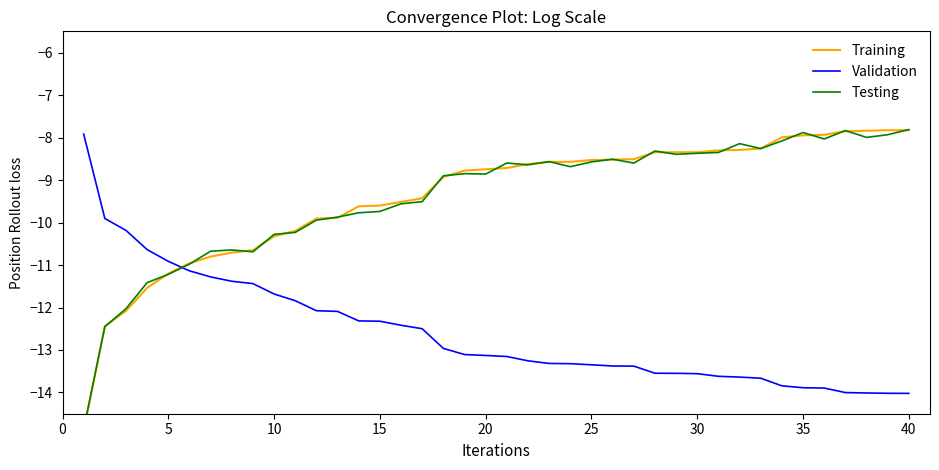

The Validation series shows -13.6 at 30. True or false?

True